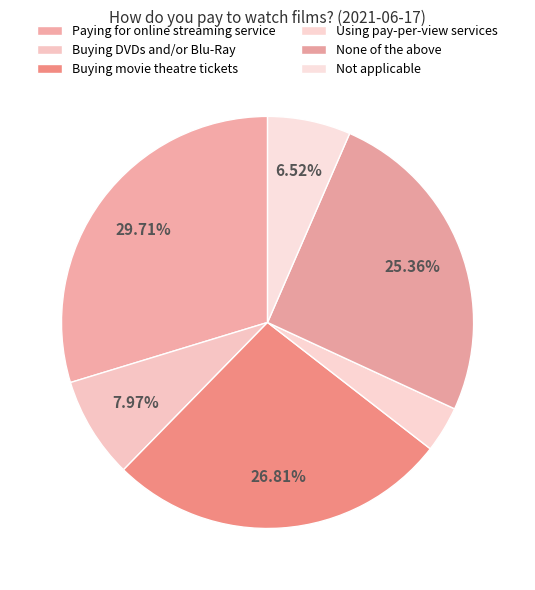

Combined, what portion of the pie is Paying for online streaming service and Buying DVDs and/or Blu-Ray?

37.7%